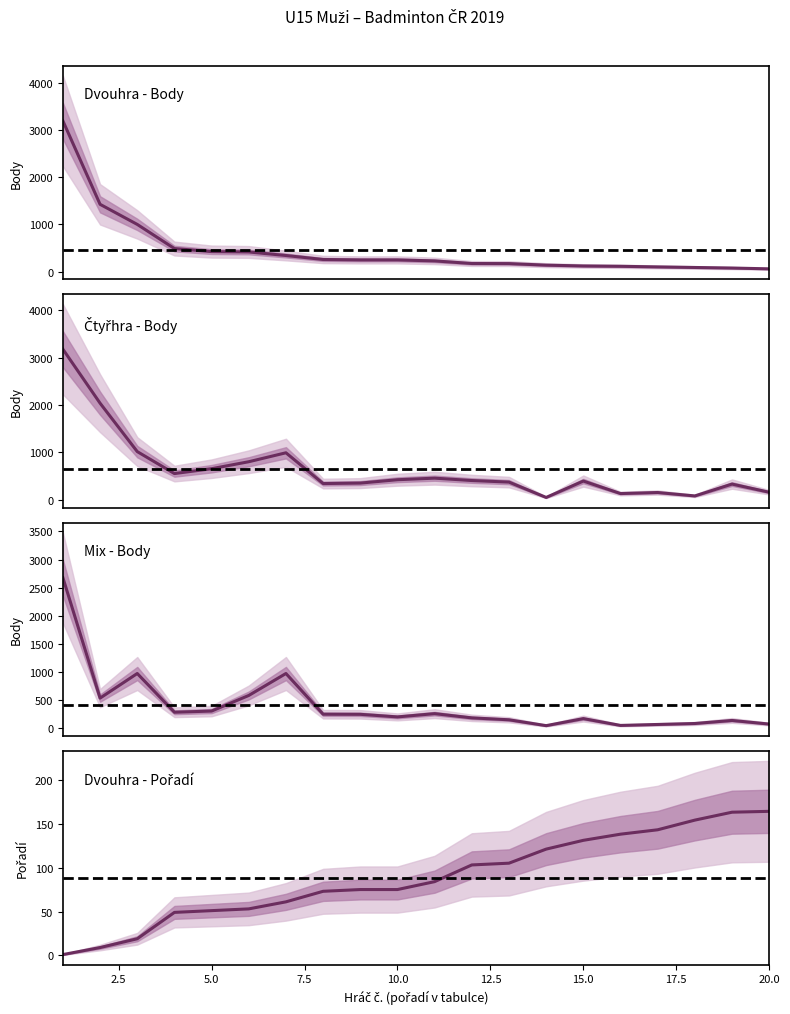

Which series has the largest total across all categories?

Čtyřhra (pts)